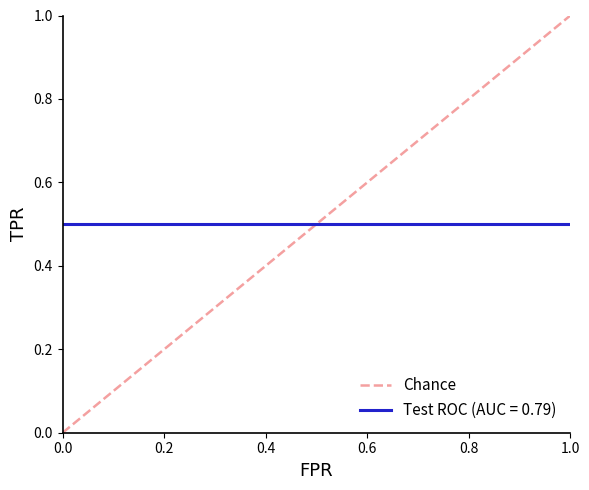

How many data points are less than 1?

1